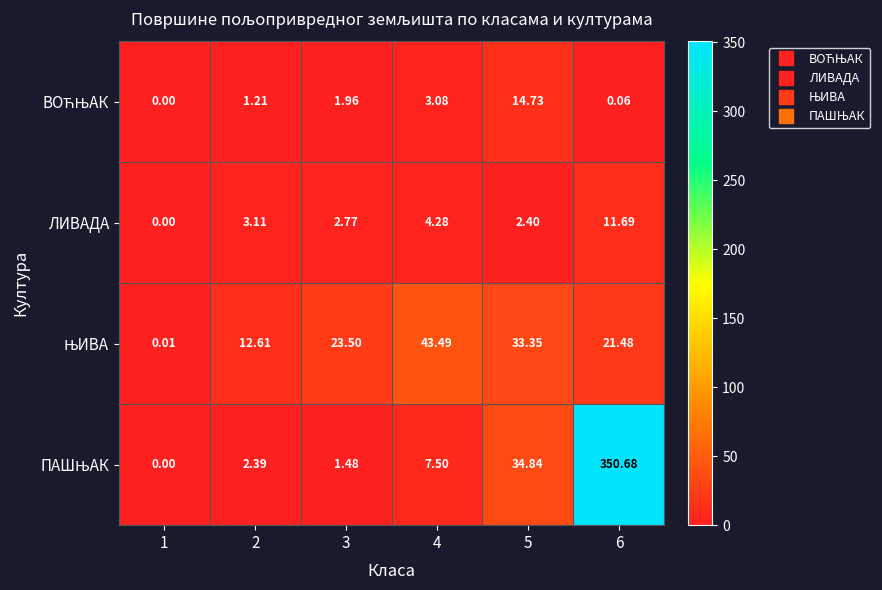

How many series are shown in this chart?

4